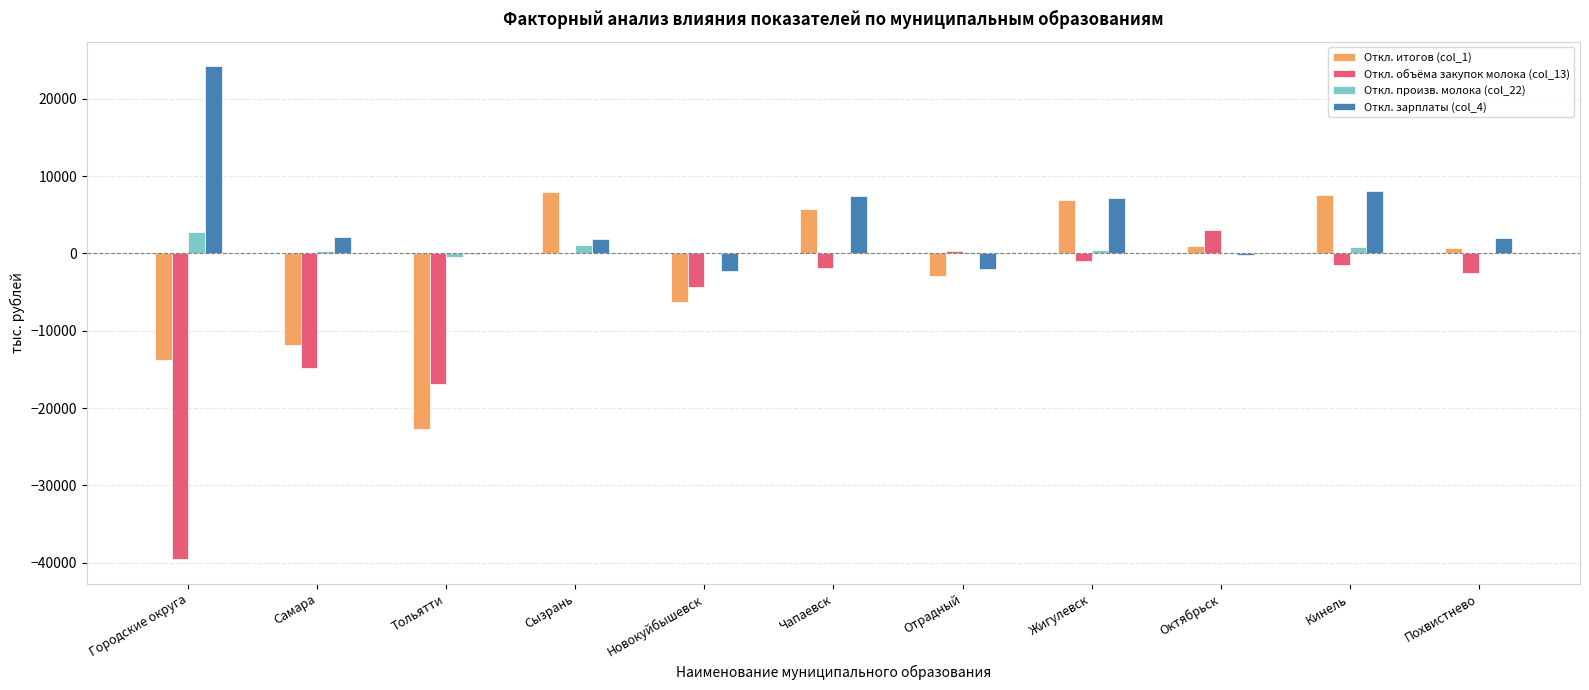

Count the number of categories in the chart.

11